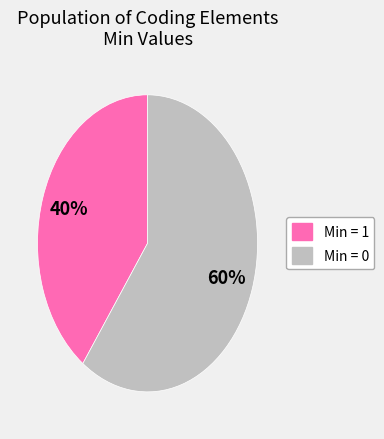

To the nearest percent, what is the difference between the largest and smallest slice percentages?

20%